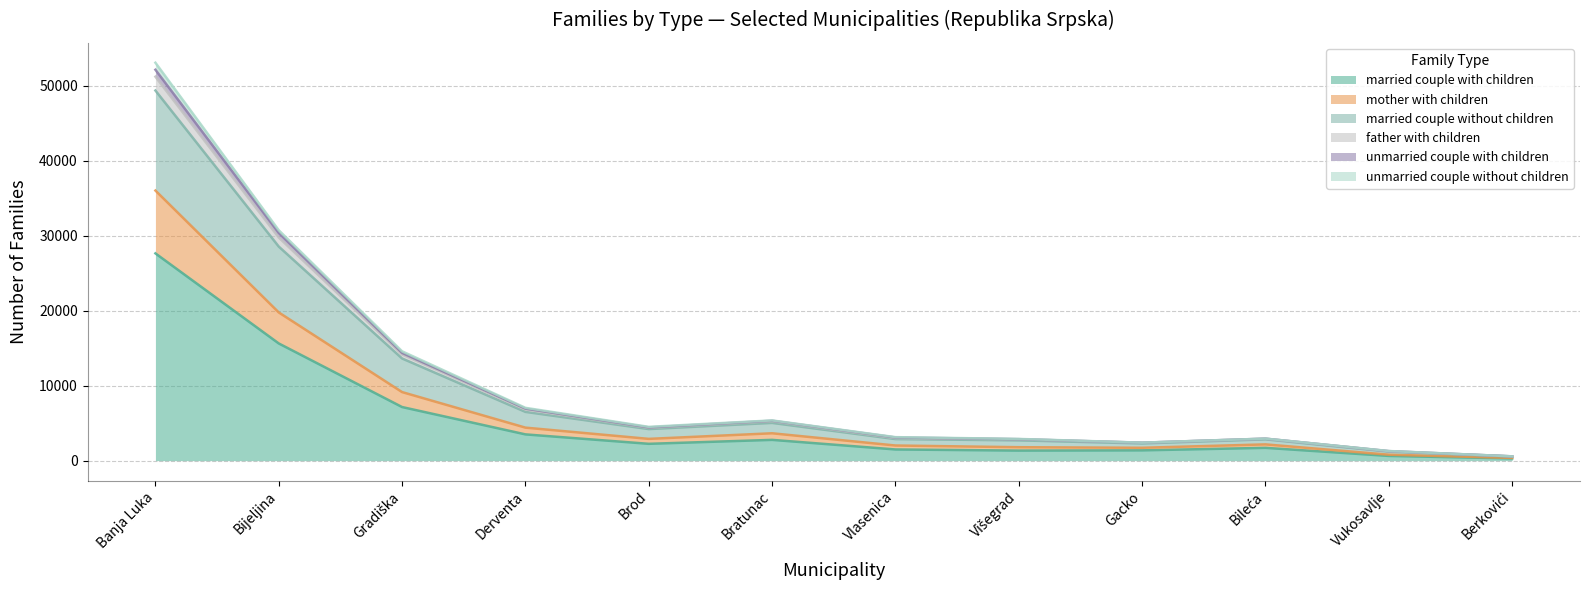

Which category has the highest value in the married couple with children series?

Banja Luka